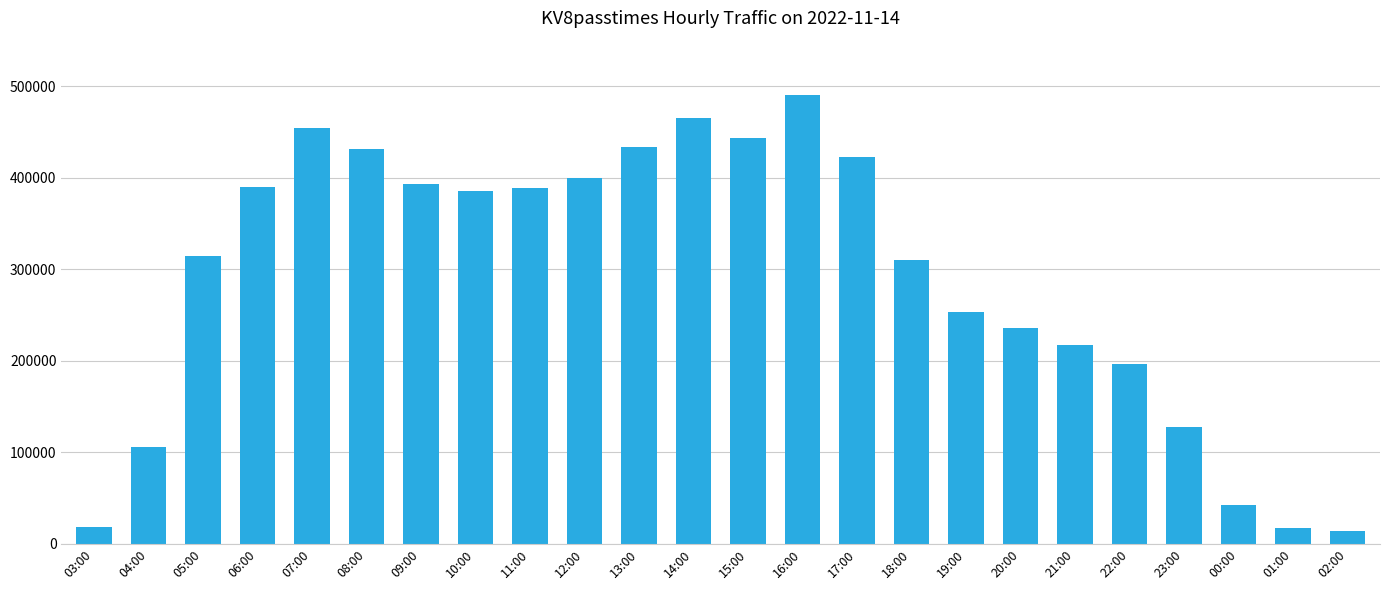

What is the greatest value displayed?

490701